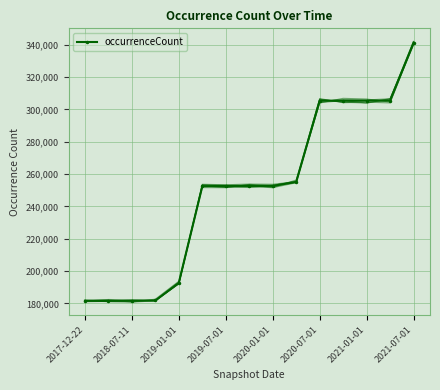

The value of occurrenceCount at 2021-07-01 is 74621. True or false?

False